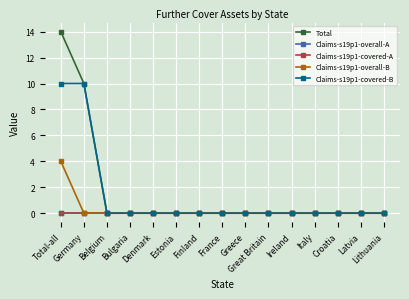

Does the chart have visible grid lines?

Yes